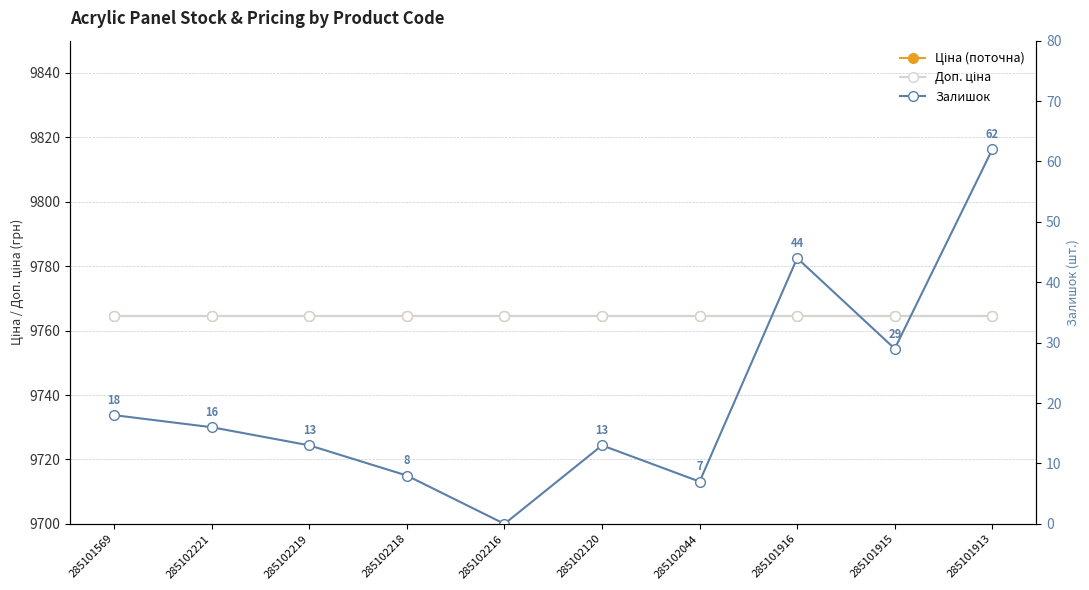

Is the value of Ціна at 285102044 greater than the value of Доп. ціна at 285102219?

No